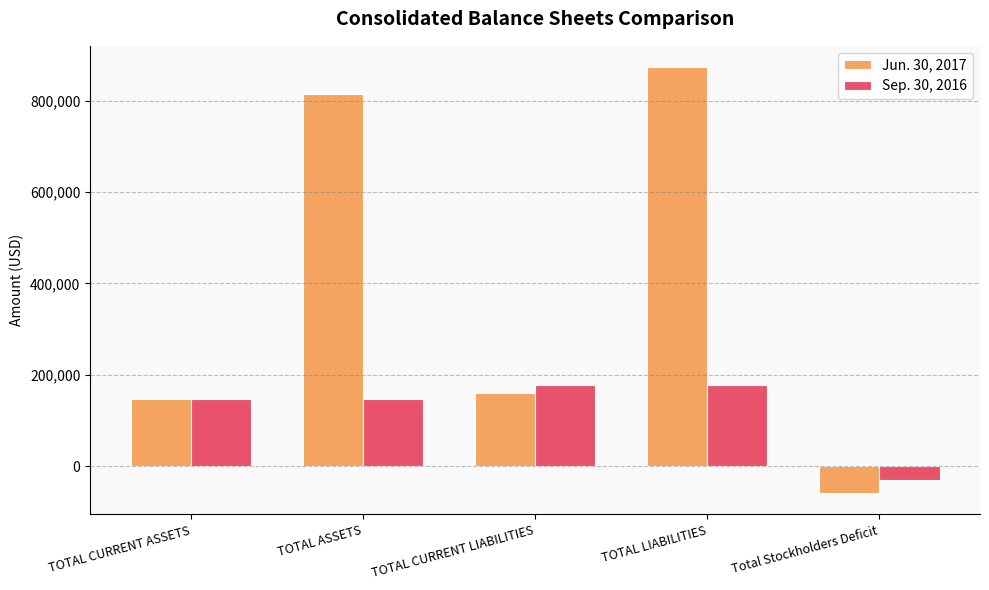

Count the number of data series in this chart.

2